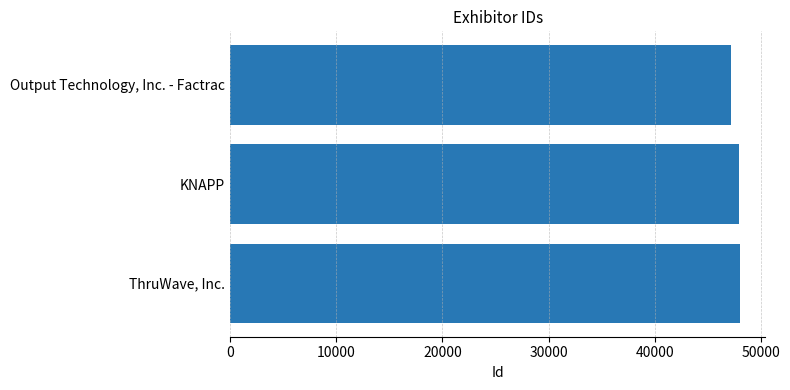

Is it true that the value at Output Technology, Inc. - Factrac is 18944?

False